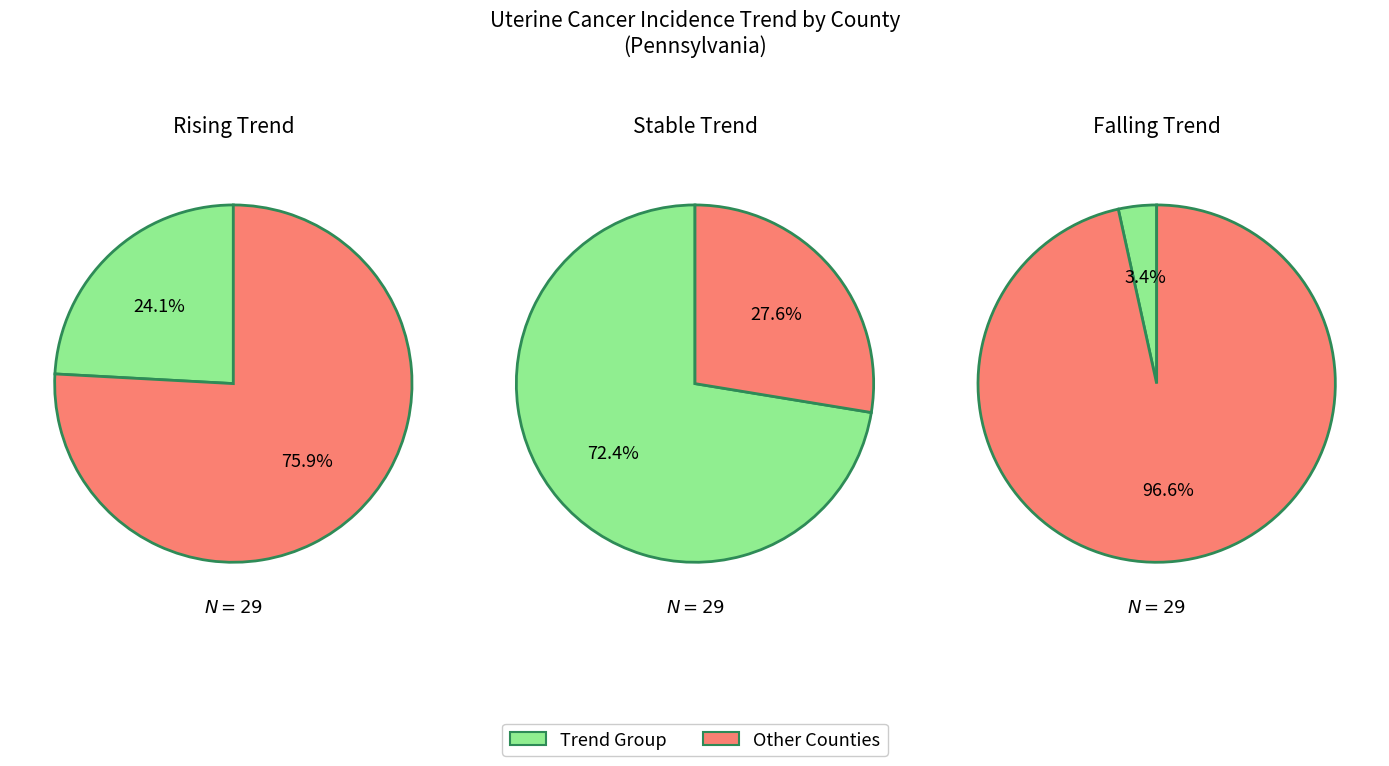

Is it true that falling is 3% of the pie?

True